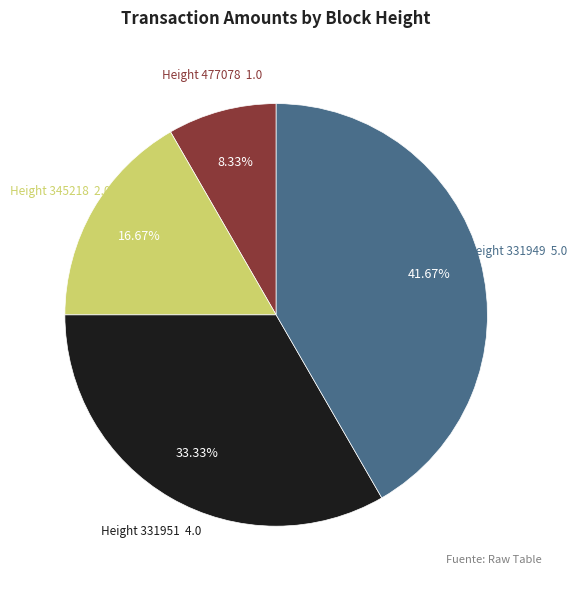

Is there a majority slice in this chart?

No